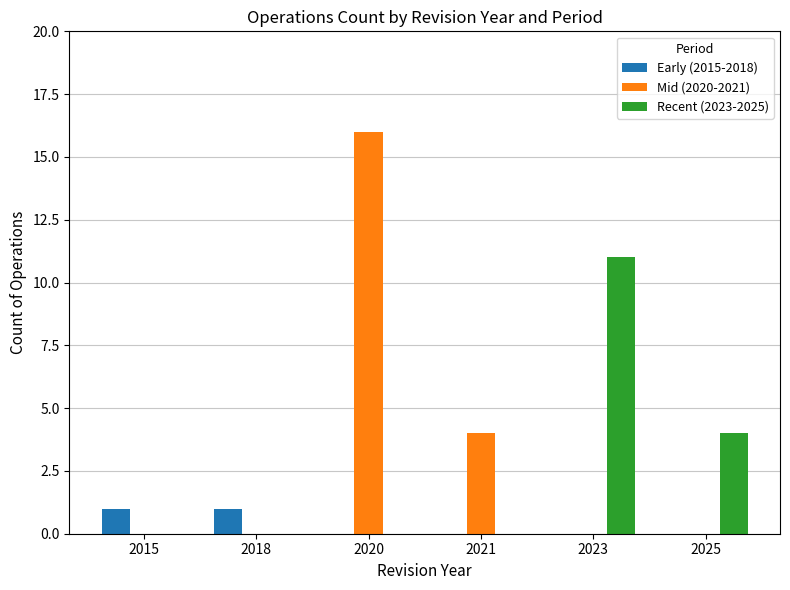

Reading right to left, what are all the values shown in this chart?

Early (2015-2018): 0	0	0	0	1	1
Mid (2020-2021): 0	0	4	16	0	0
Recent (2023-2025): 4	11	0	0	0	0